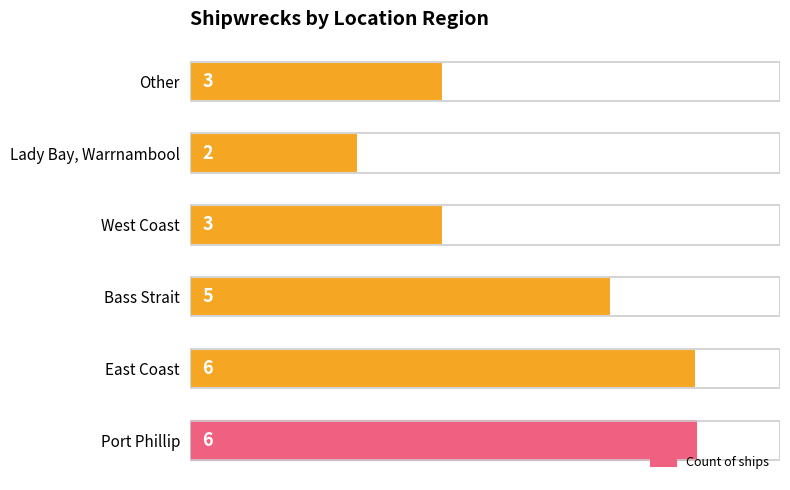

Count the values in the range 3 to 6.

5